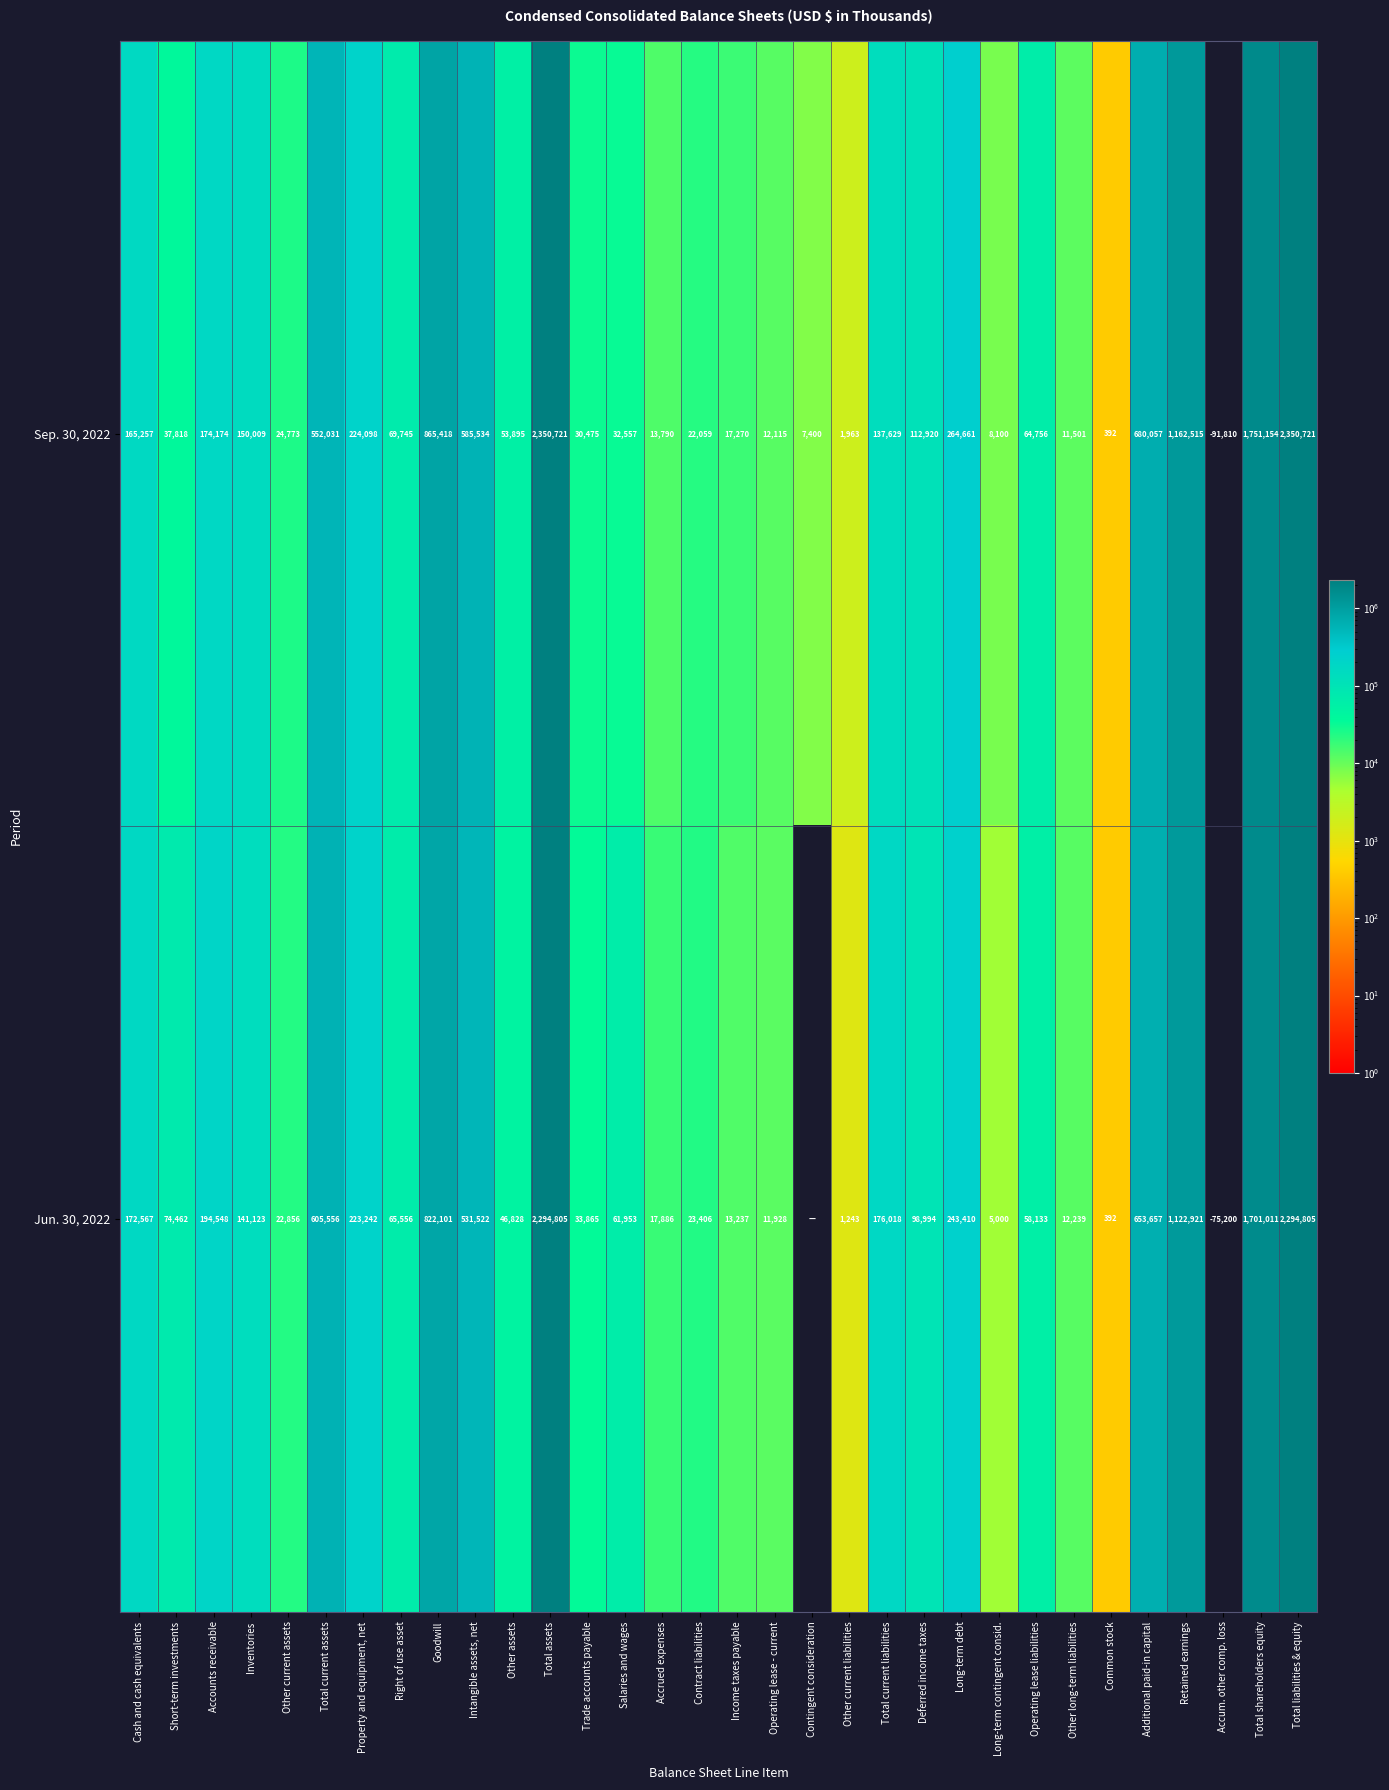

Rank the series at Trade accounts payable from highest to lowest value.

Jun. 30, 2022, Sep. 30, 2022